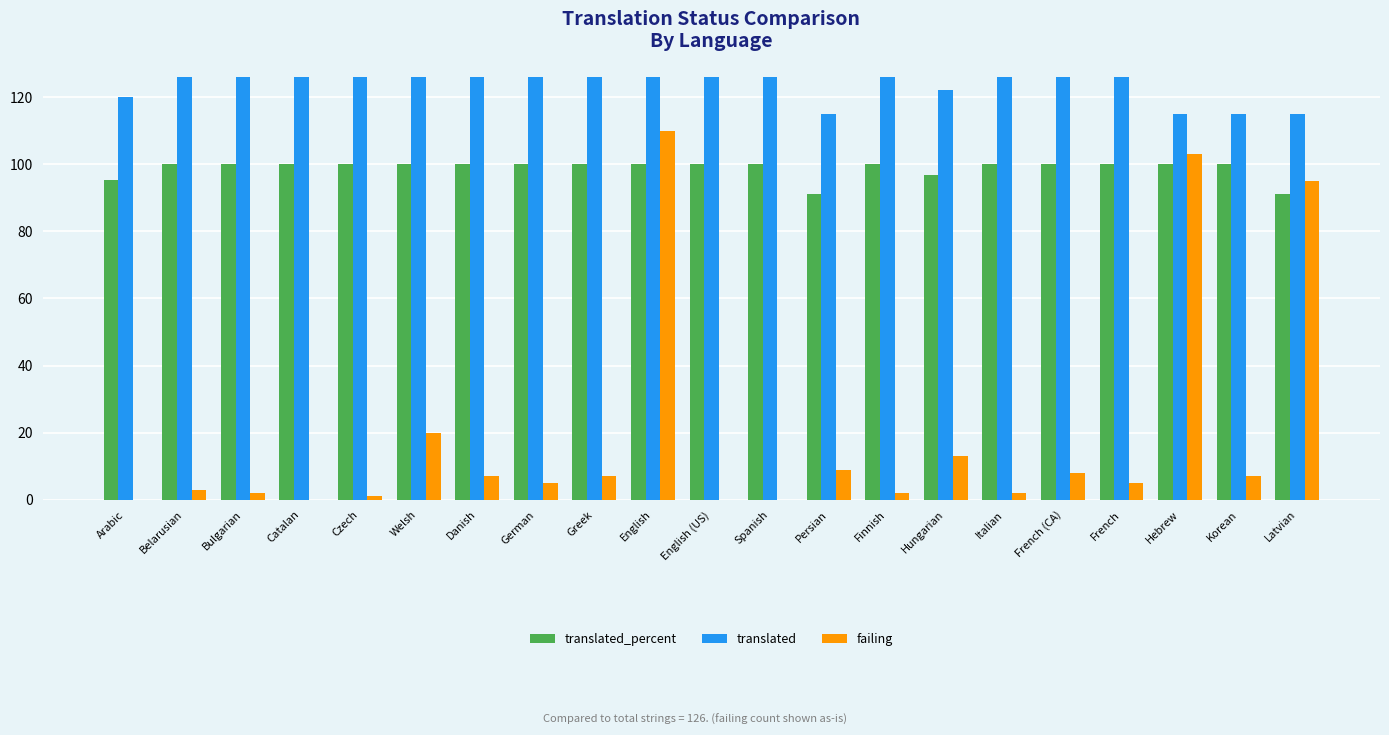

Count the number of categories in the chart.

21